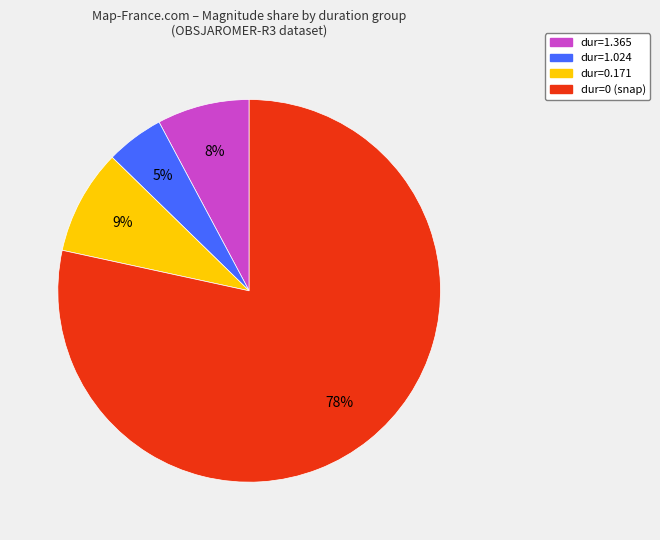

To the nearest percent, what is the average slice percentage?

25%